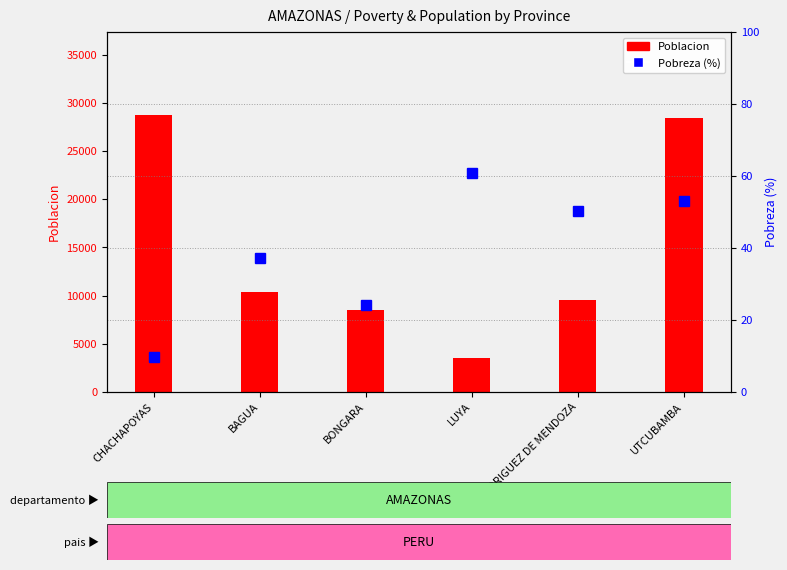

Where does the Poblacion series first go above 10377?

CHACHAPOYAS